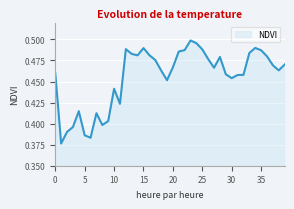

How many points are higher than both their immediate neighbors (excluding endpoints)?

8